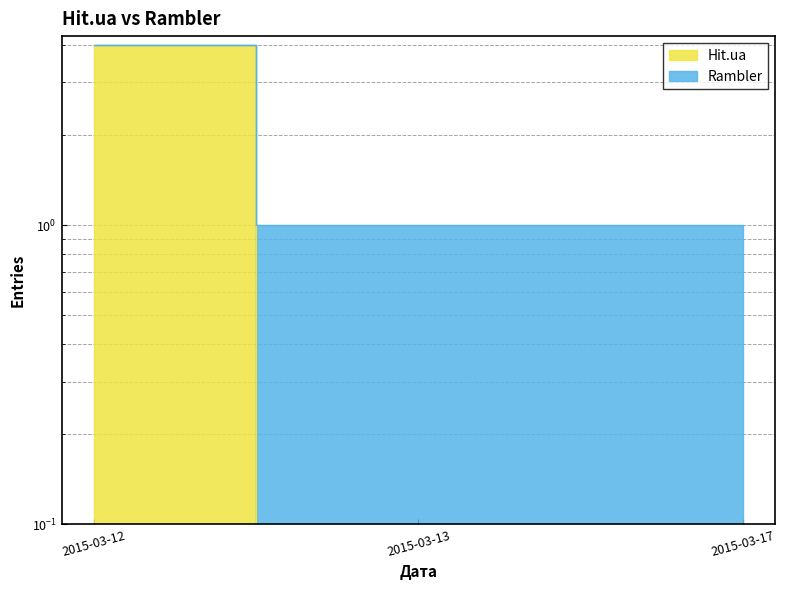

The value of Hit.ua at 2015-03-12 is 1. True or false?

False